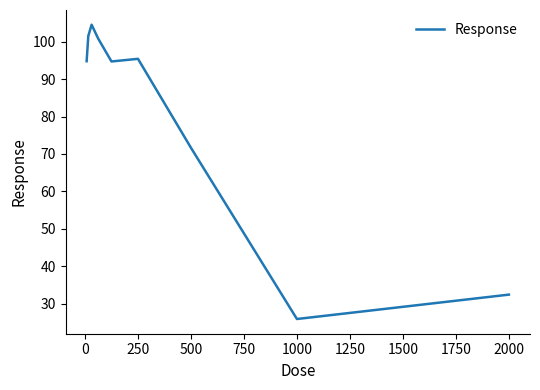

What is the smallest value displayed?

25.9